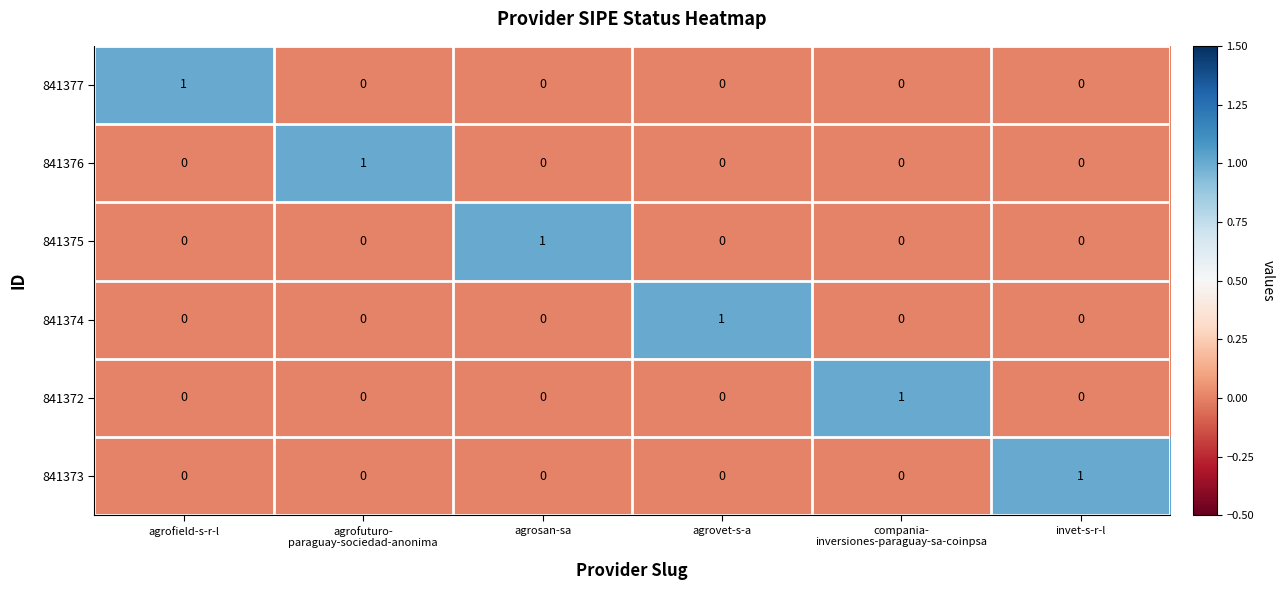

Is the value of 841377 at agrofield-s-r-l greater than the value of 841372 at invet-s-r-l?

Yes